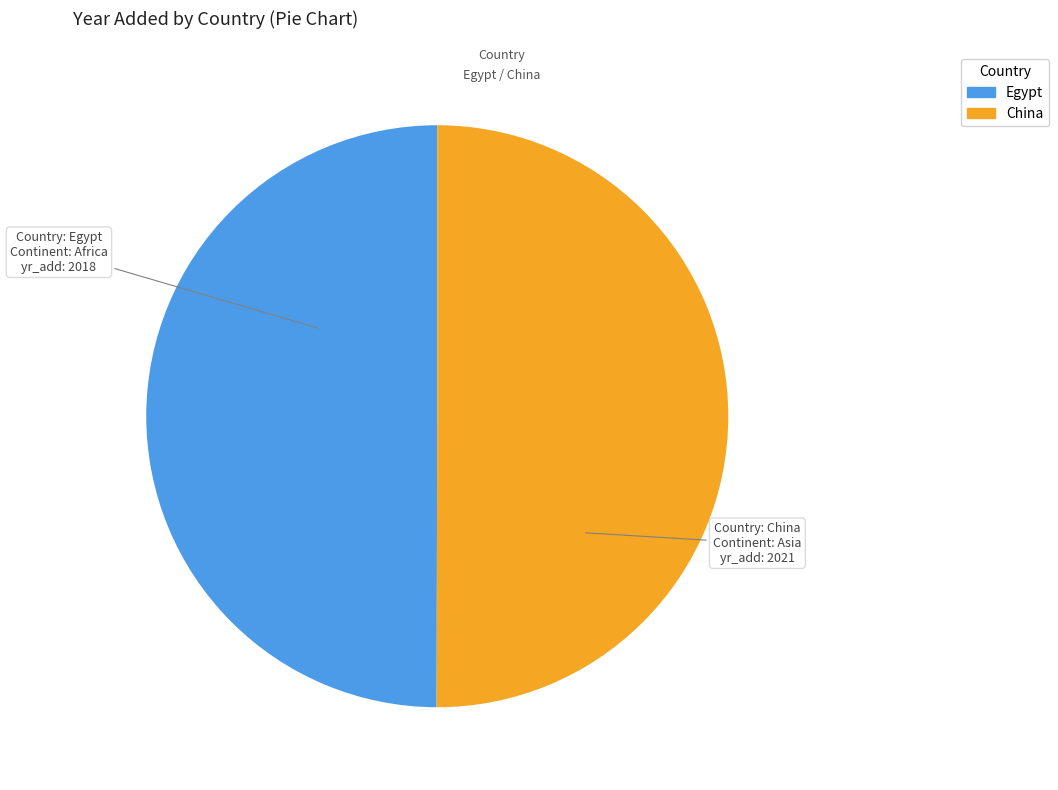

Is the sum of China and Egypt greater than half?

Yes